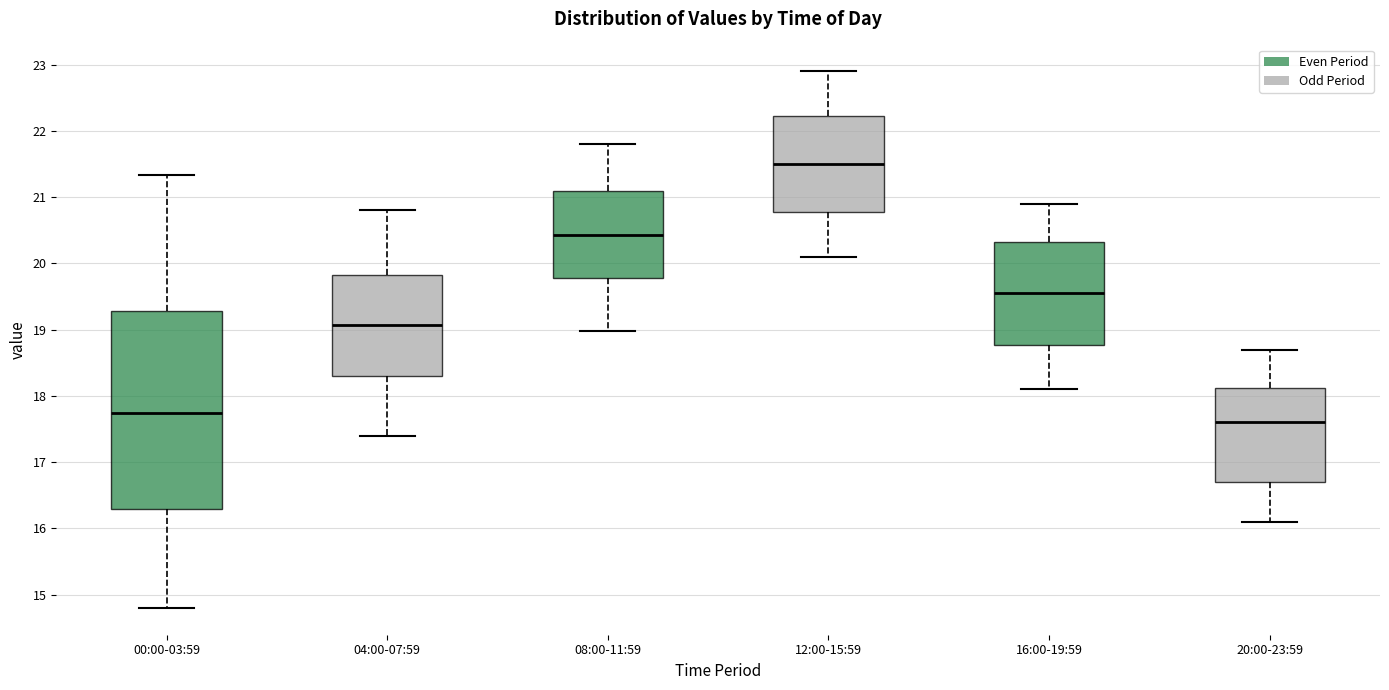

Which box is the tallest, from its lower edge to its upper edge?

00:00-03:59